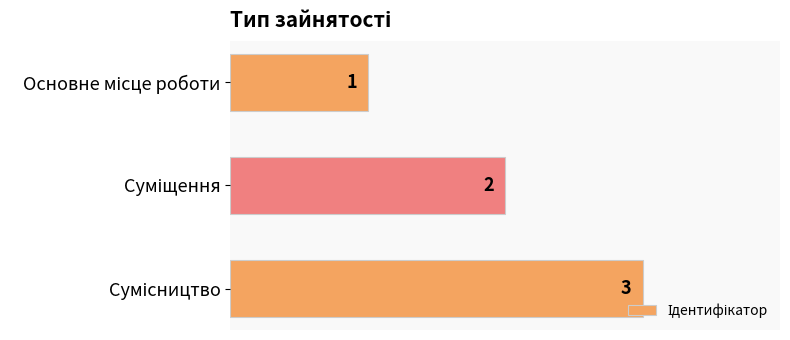

What is the maximum value shown in the chart?

3